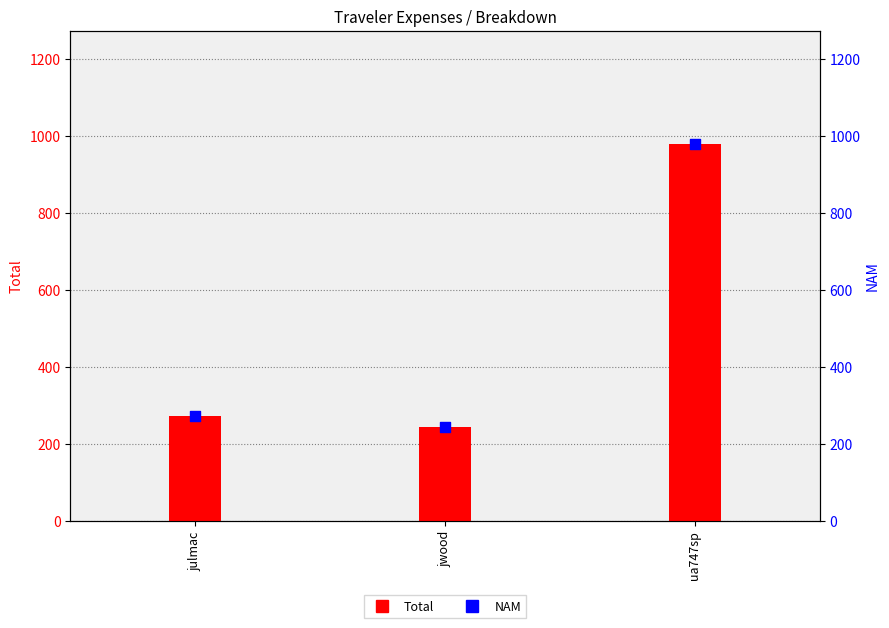

Which series has the largest total across all categories?

Total